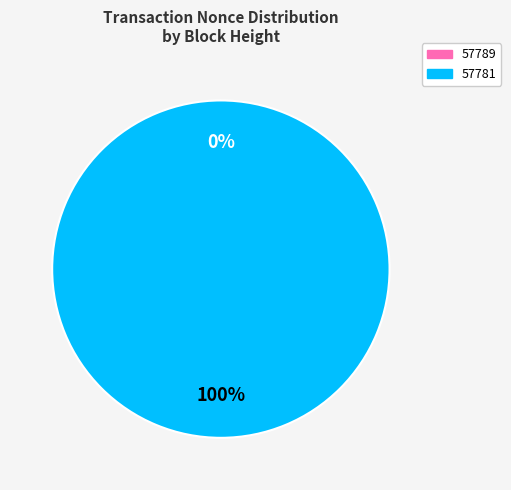

To the nearest percent, what is the difference between the 57789 and 57781 slice percentages?

100%